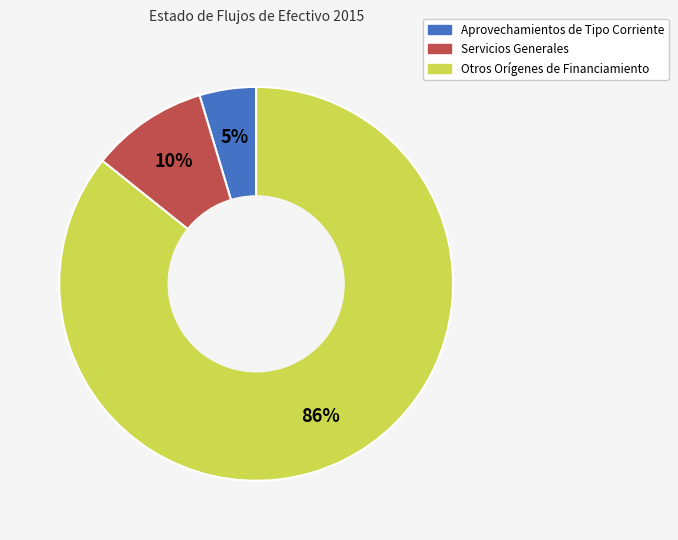

Is the sum of Servicios Generales and Otros Orígenes de Financiamiento greater than half?

Yes